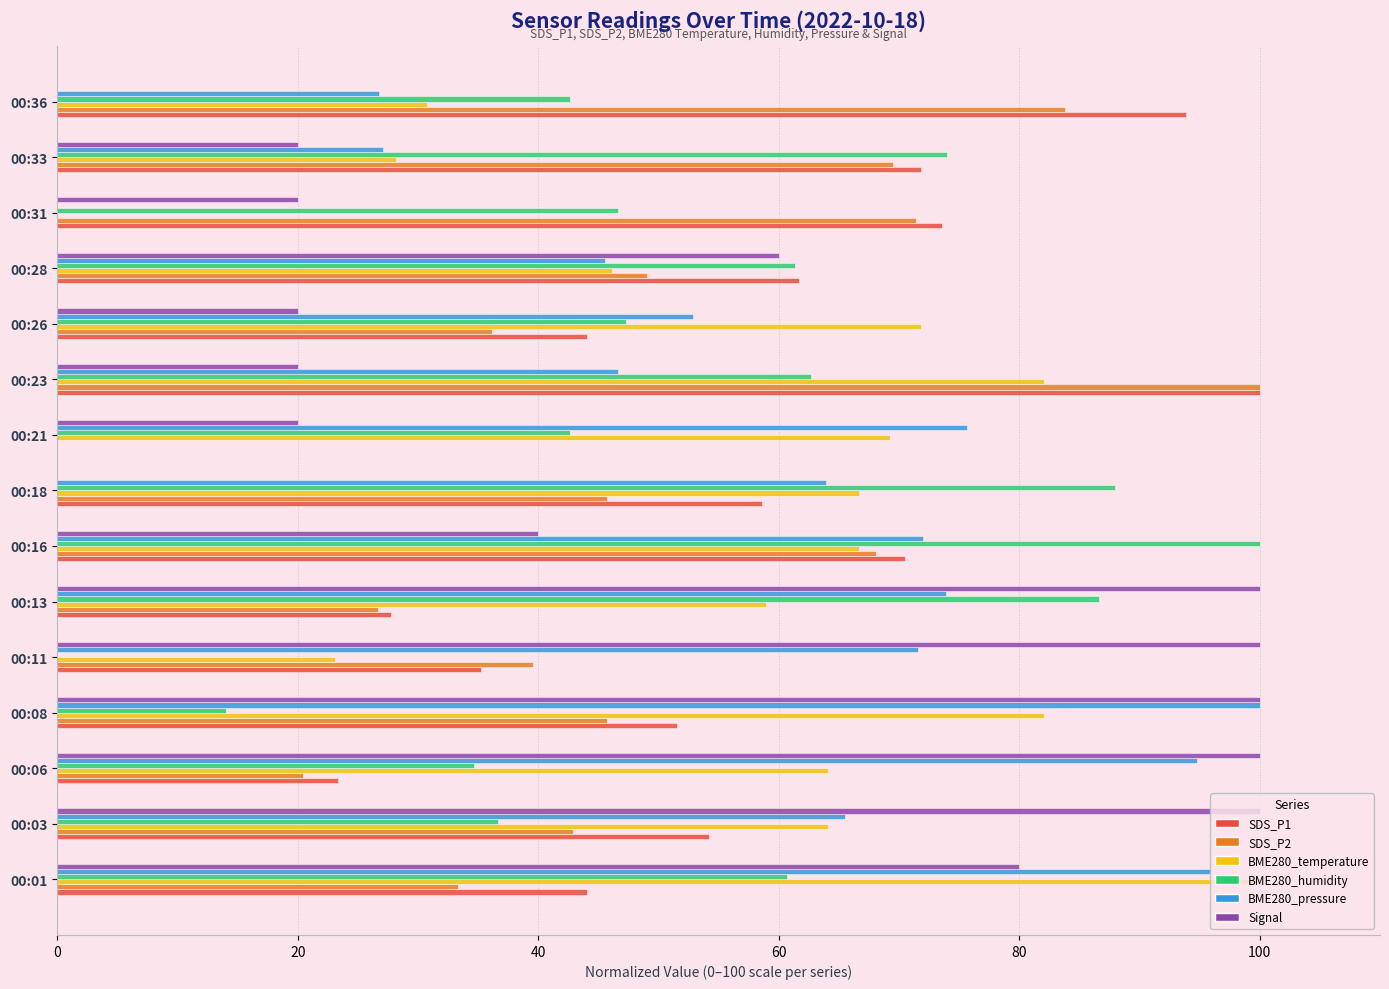

What is the maximum value shown in the chart?

100.0